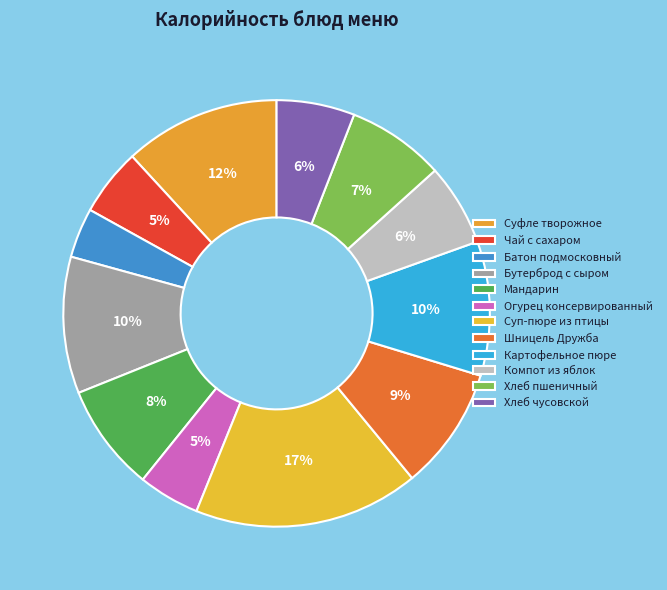

To the nearest percent, what is the difference between the largest and smallest slice percentages?

13%